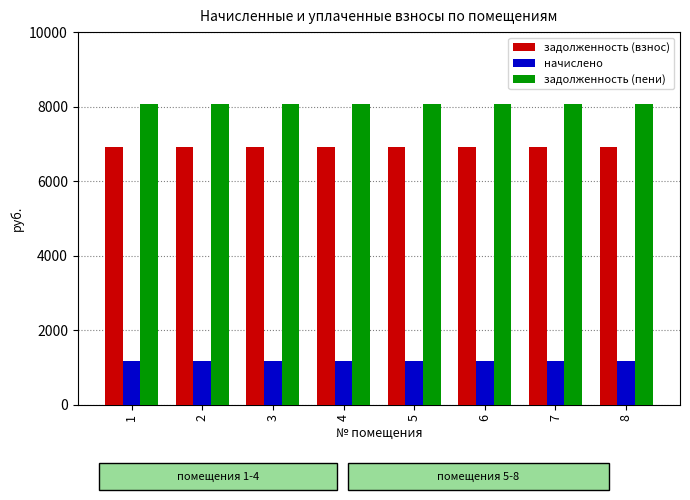

Are the bars grouped side by side (vs. stacked)?

Yes